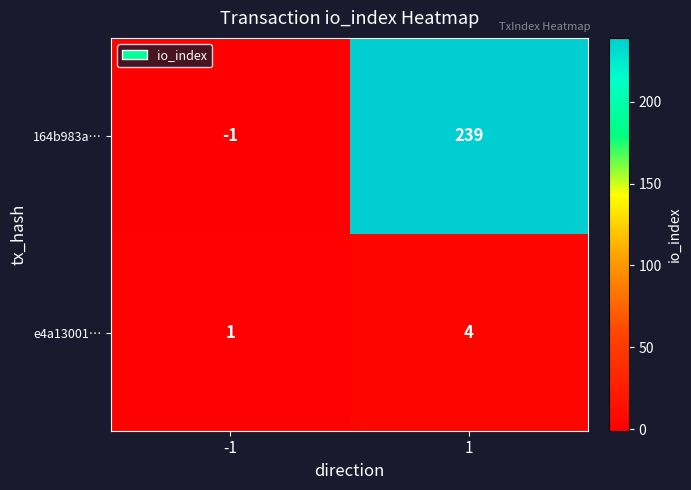

List the labels in order of e4a13001… value, smallest first.

-1, 1